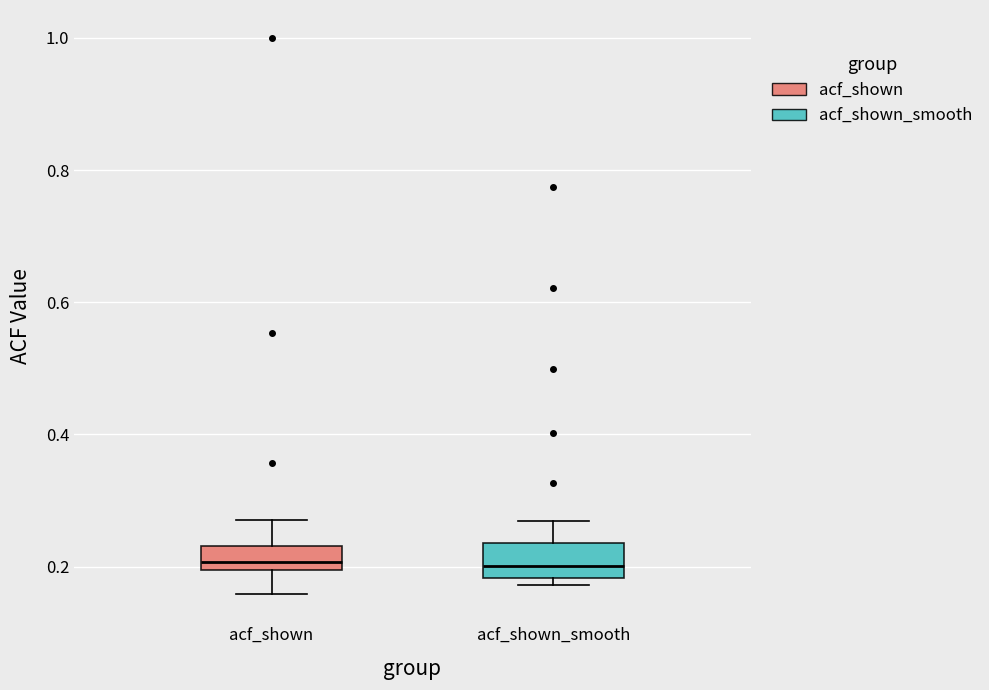

Reading left to right, read every box against the y-axis: the position of its median line, the range the box covers, and the ends of its whiskers. The values are not printed on the chart, so give them approximately, as read against the axis.

acf_shown: median 0.20 (just above the box's lower edge), box 0.20 to 0.24, whiskers 0.16 to 0.28
acf_shown_smooth: median 0.20, box 0.18 to 0.24, whiskers 0.18 (just below the box's lower edge) to 0.26